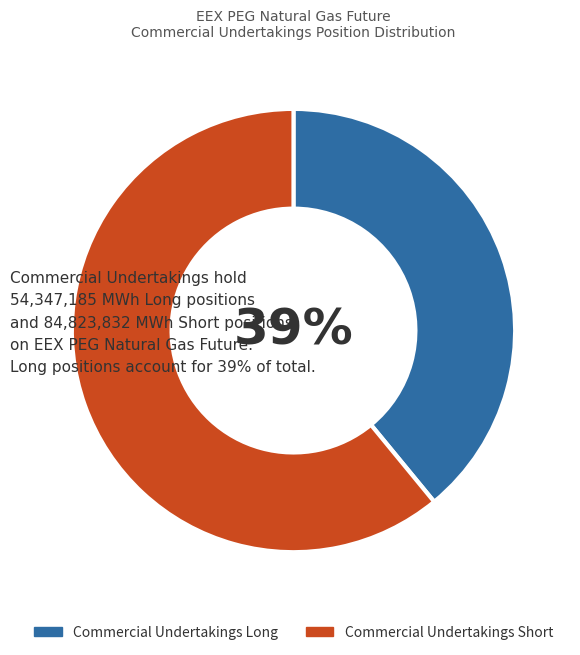

How many slices are in this pie chart?

2